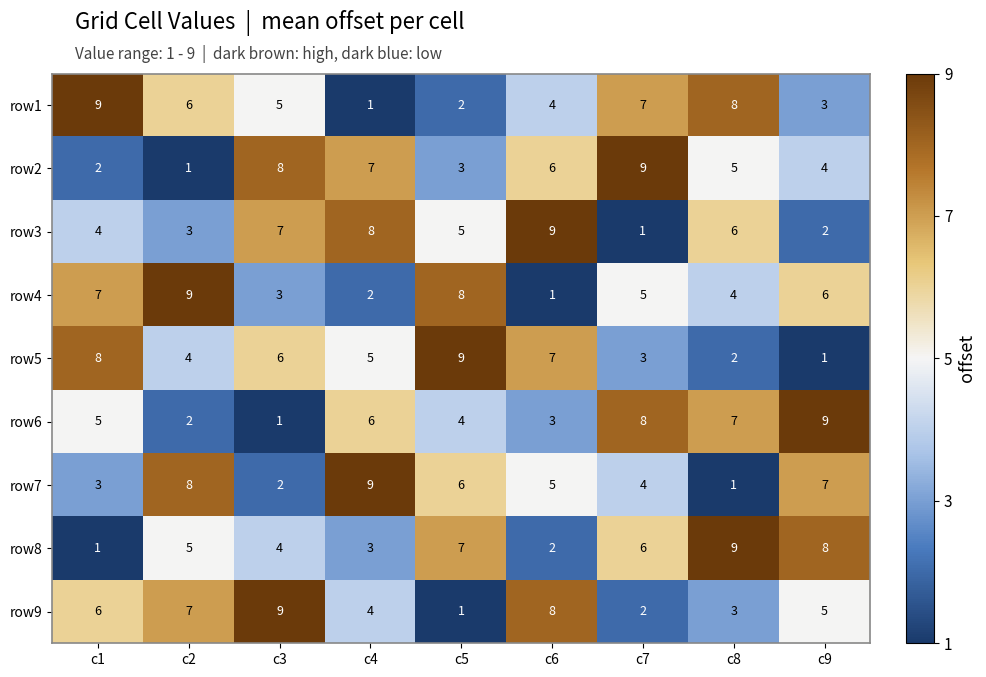

How many series are shown in this chart?

9